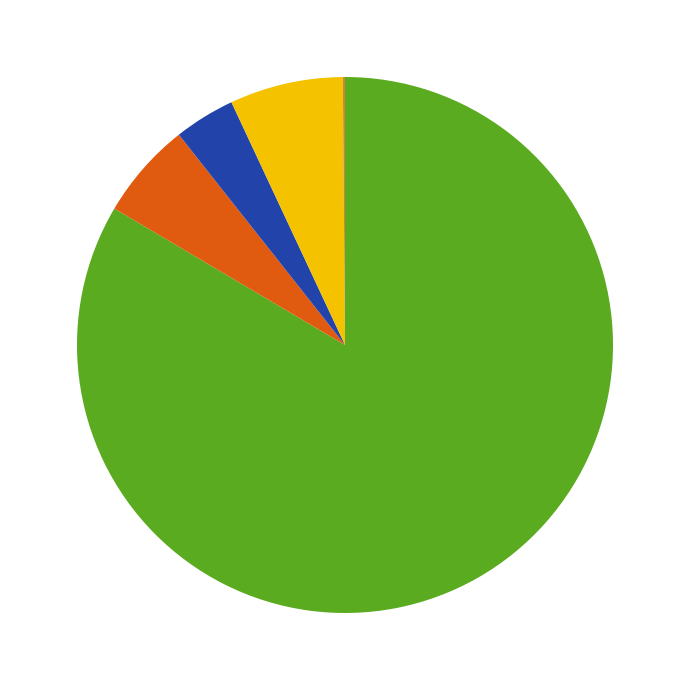

Is there any slice that represents more than half of the pie?

Yes